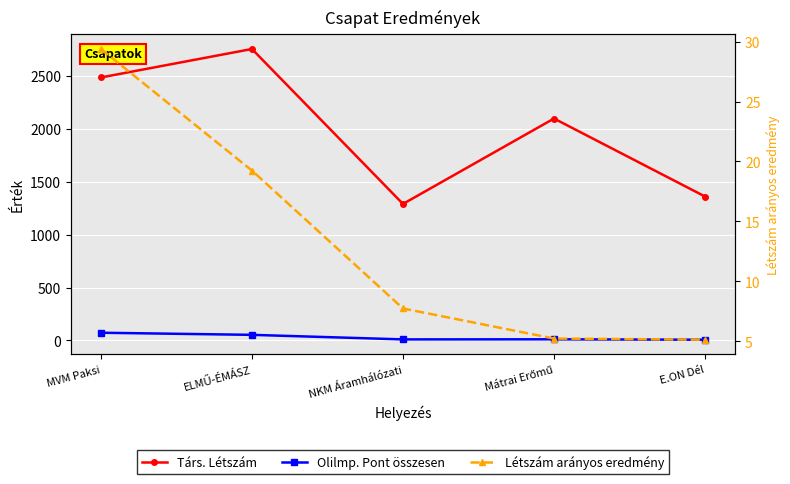

Does the chart display data point markers on the line(s)?

Yes